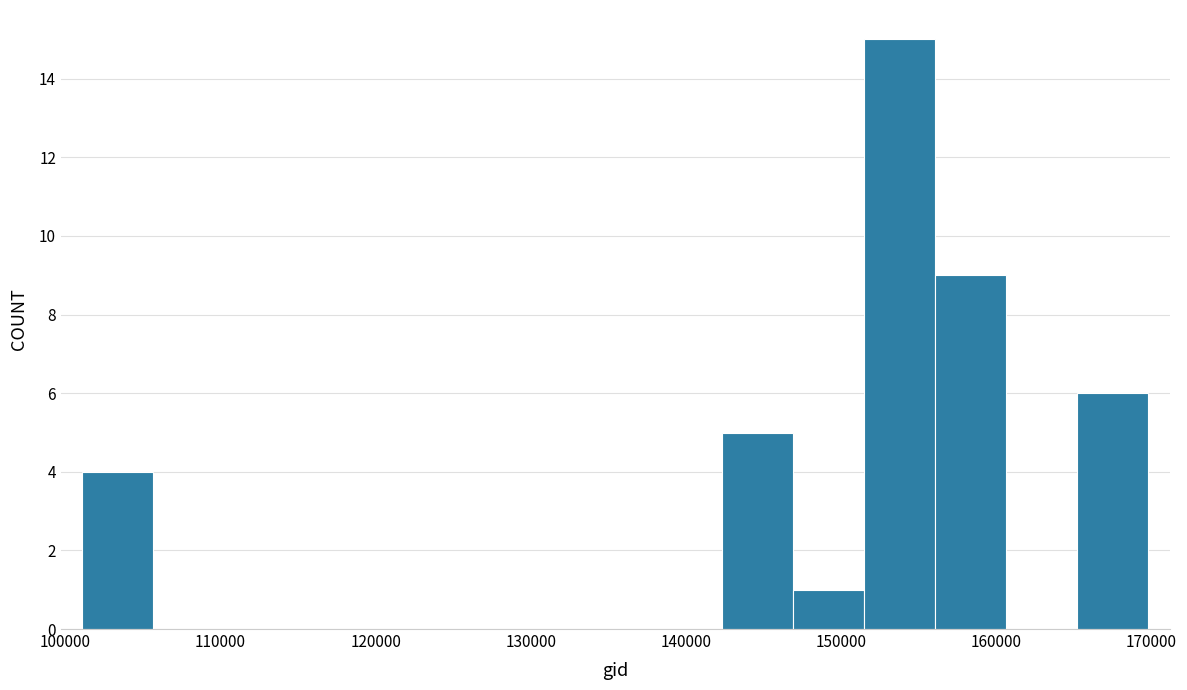

Reading left to right, list every bar in this chart as the range it spans on the x-axis followed by its height. Neither the bar edges nor the heights are printed on the chart, so give them approximately, as read against the axes.

101000 to 106000: 4
106000 to 110000: 0
110000 to 115000: 0
115000 to 119000: 0
119000 to 124000: 0
124000 to 129000: 0
129000 to 133000: 0
133000 to 138000: 0
138000 to 142000: 0
142000 to 147000: 5
147000 to 151000: 1
151000 to 156000: 15
156000 to 161000: 9
161000 to 165000: 0
165000 to 170000: 6